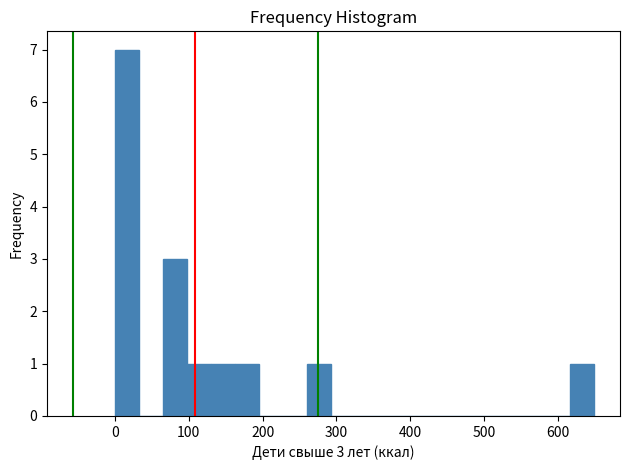

Around what value on the x-axis is the tallest bar? Give the approximate position of its centre, as read against the axis.

20